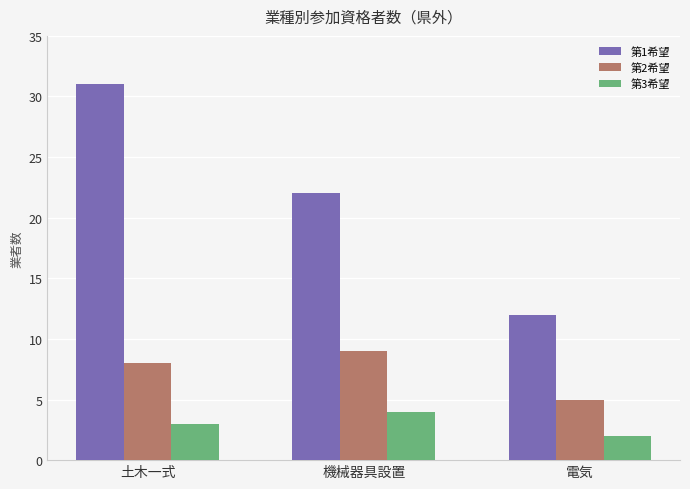

At which label does 第1希望 reach its minimum?

電気